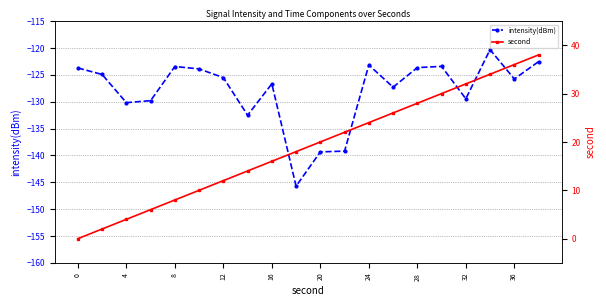

The value of intensity(dBm) at 20 is -139.4. True or false?

True